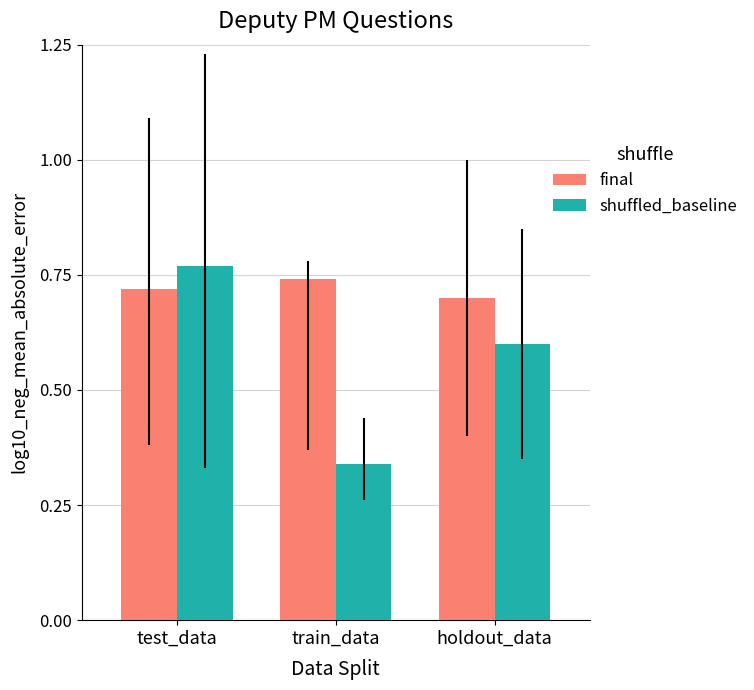

What position from the left is holdout_data?

3